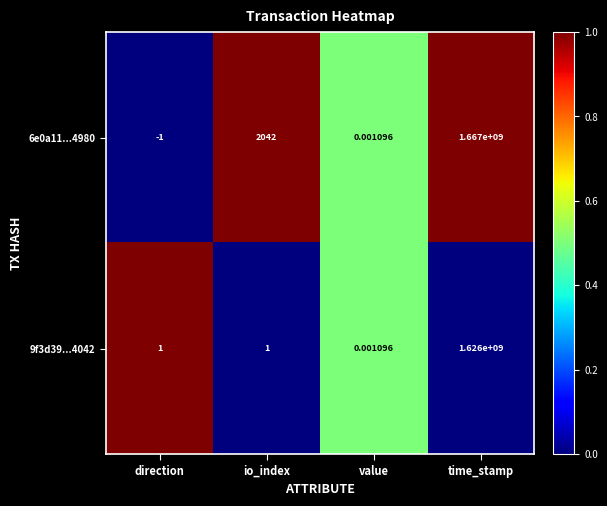

Where is 6e0a11...4980 nearest to the value 833499999?

io_index